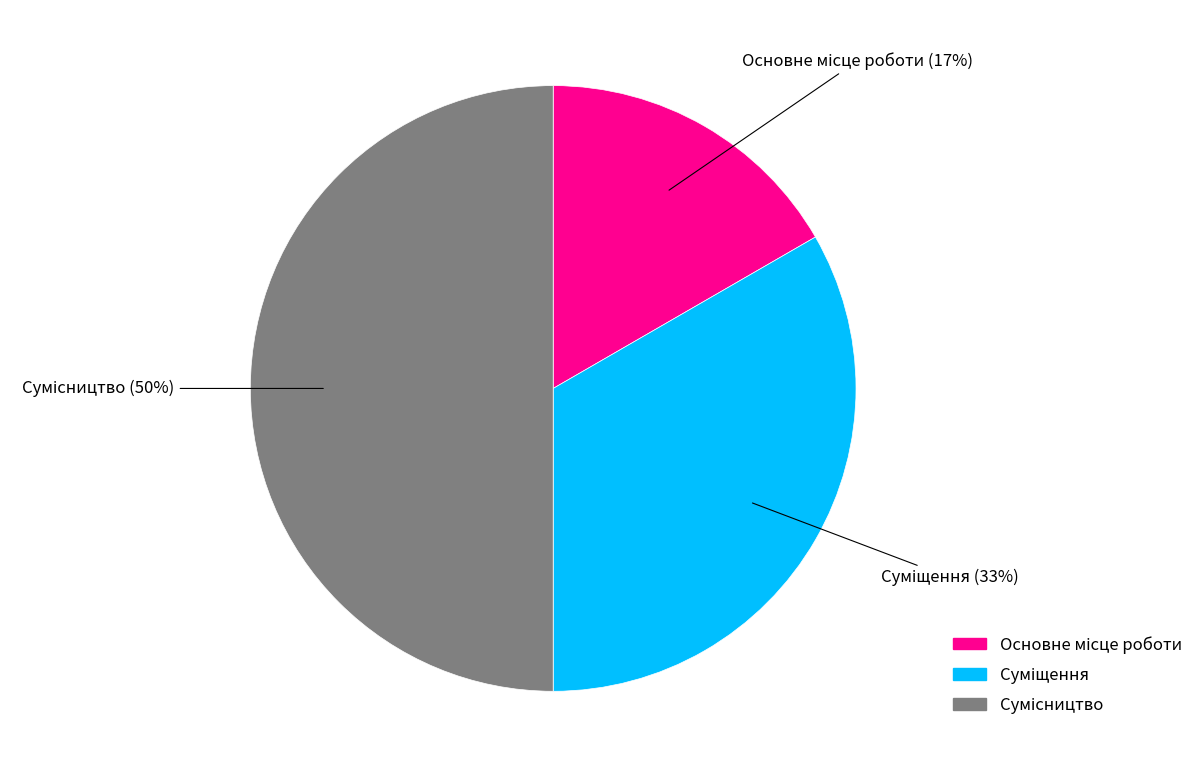

Count the number of slices in the pie.

3